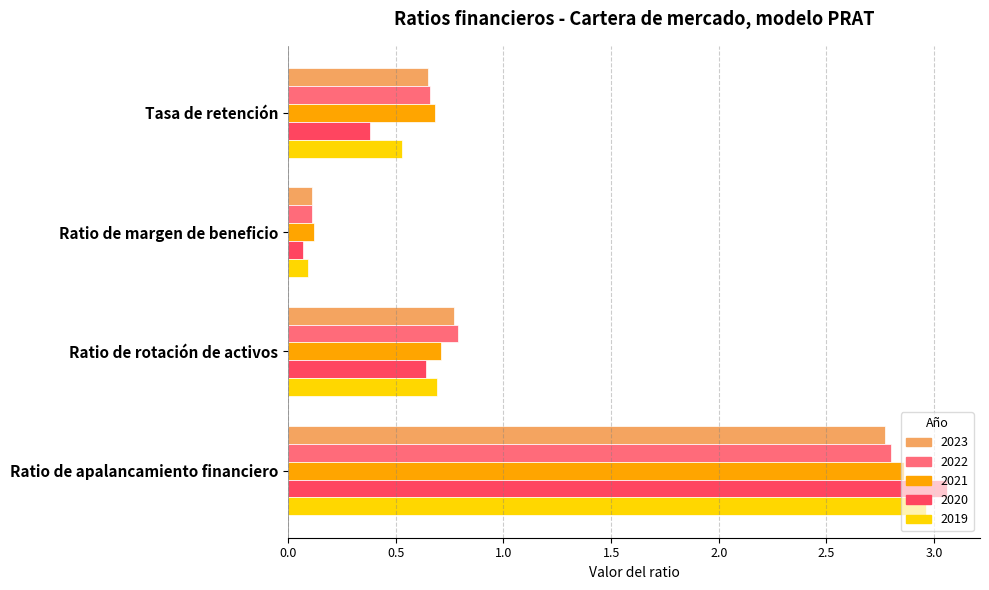

What is the spread (max minus min) of values at Ratio de apalancamiento financiero?

0.3